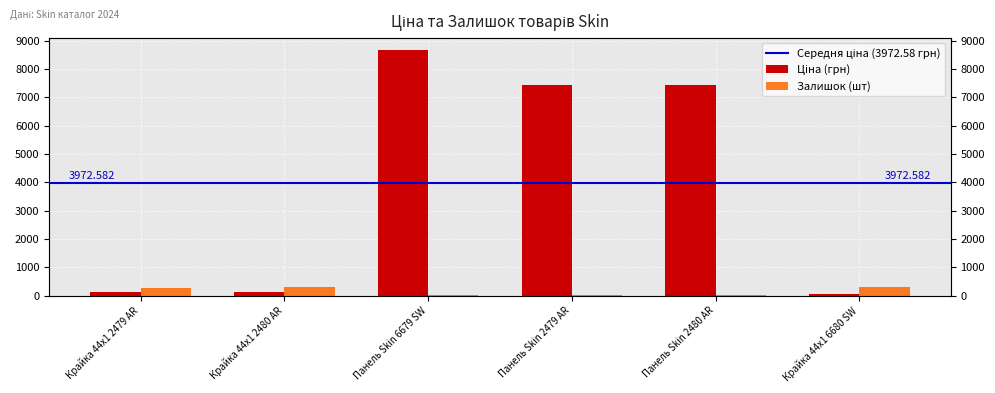

What is the sum of all Залишок values?

924.0